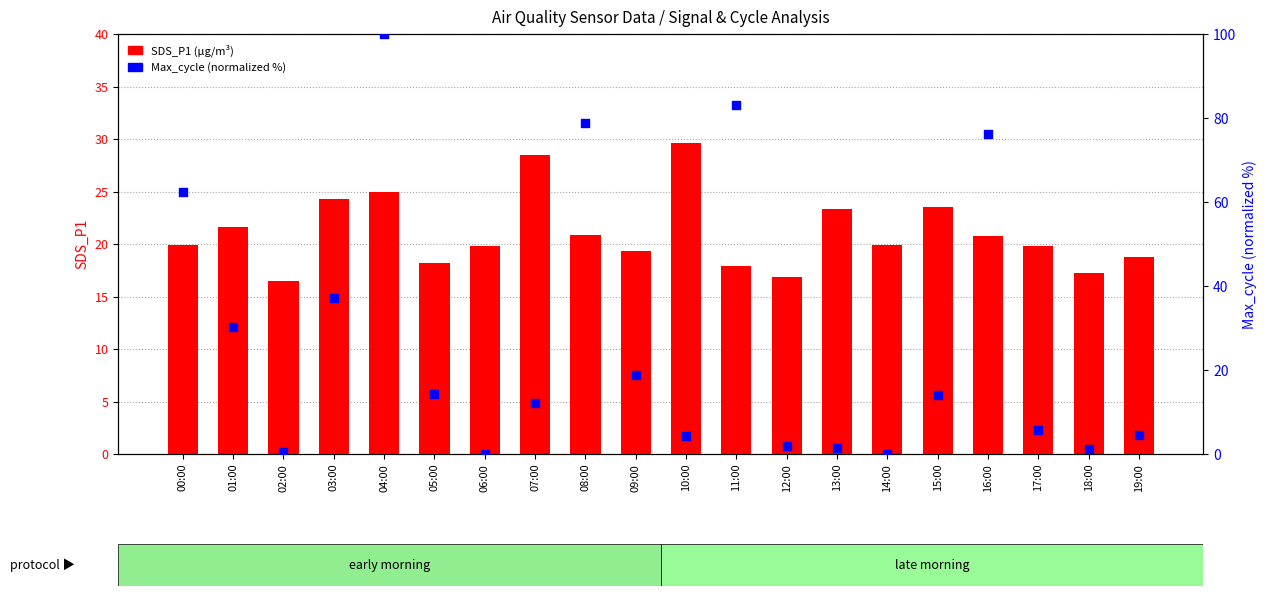

At how many categories does at least one series exceed 32?

6